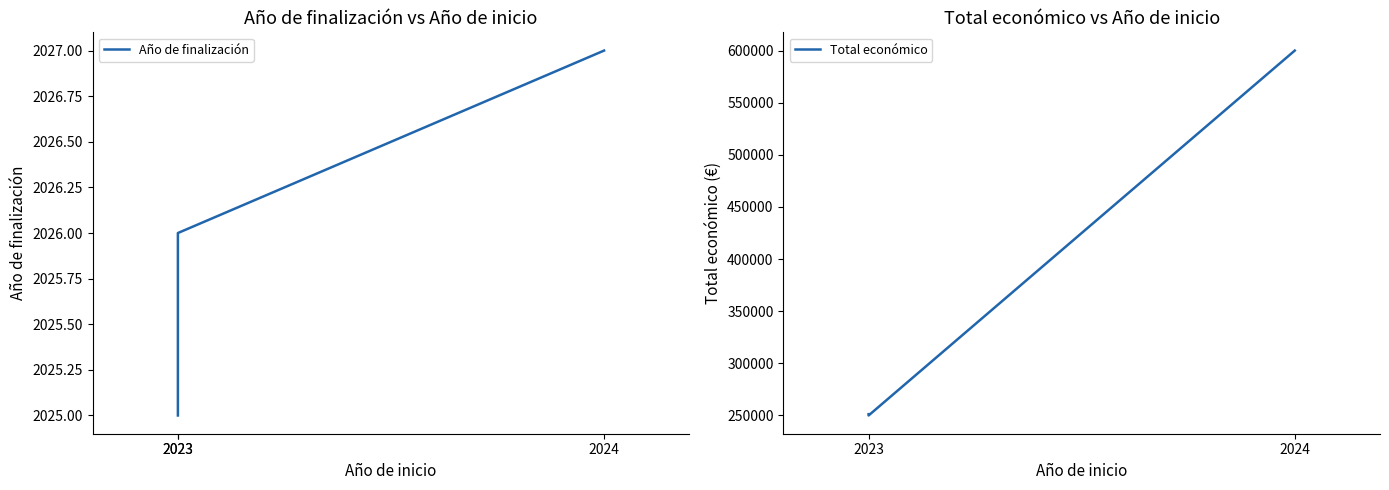

What is the value of the Año de finalización point at the 2nd from the left?

2025